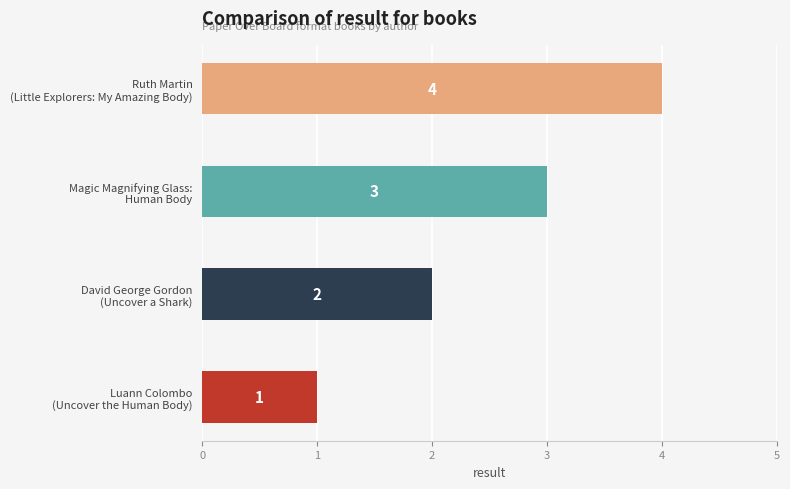

How many values are between 2 and 4?

3